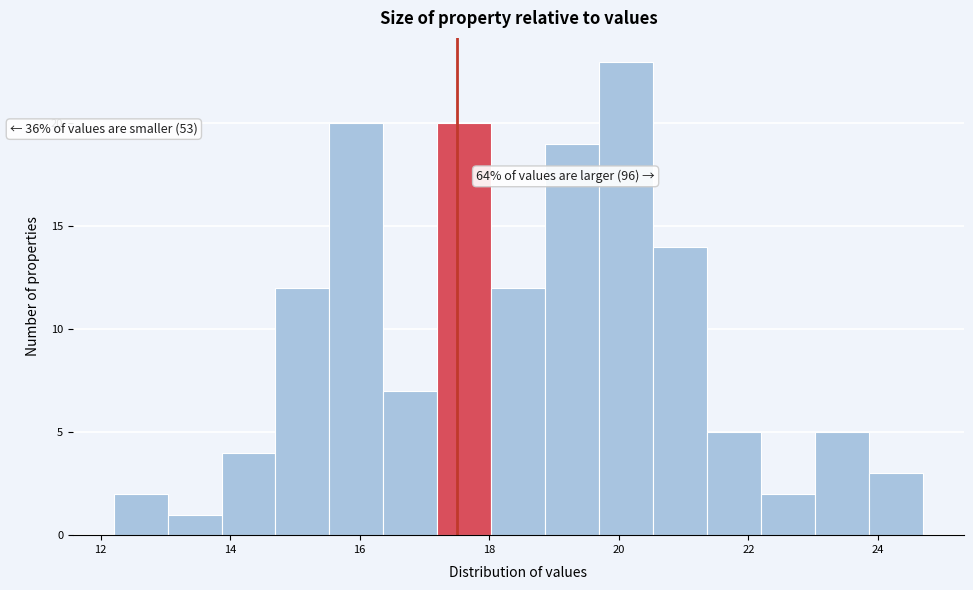

Over which range of the x-axis is the bar tallest?

19.8 to 20.6